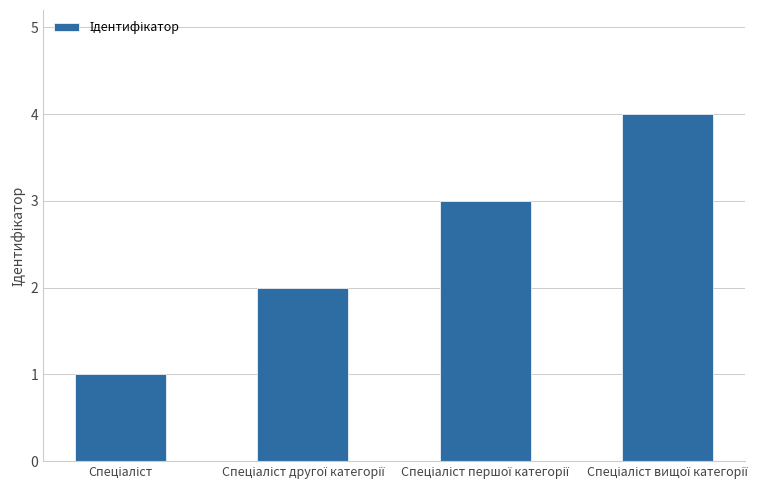

What is the sum of all values?

10